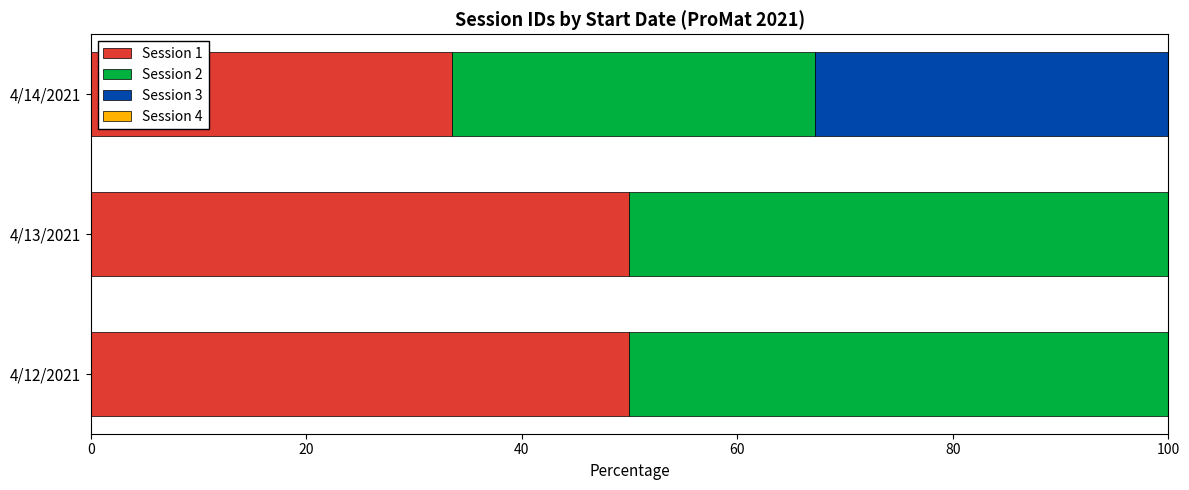

How many categories are shown in the chart?

3